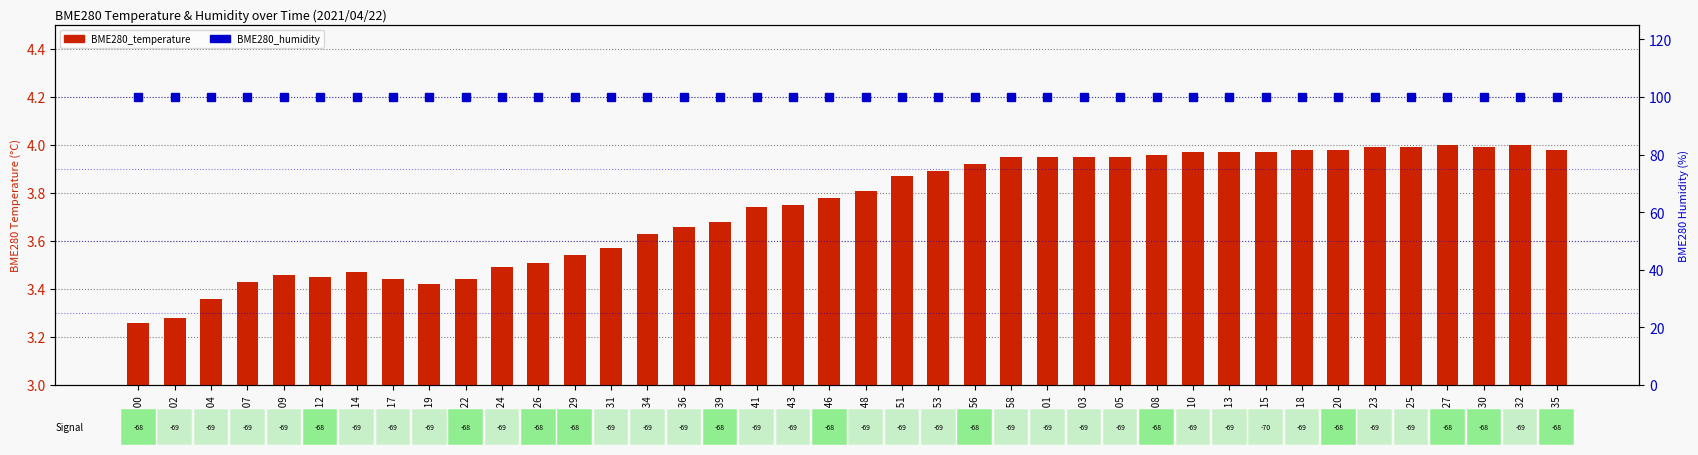

Are the bars grouped side by side (vs. stacked)?

Yes